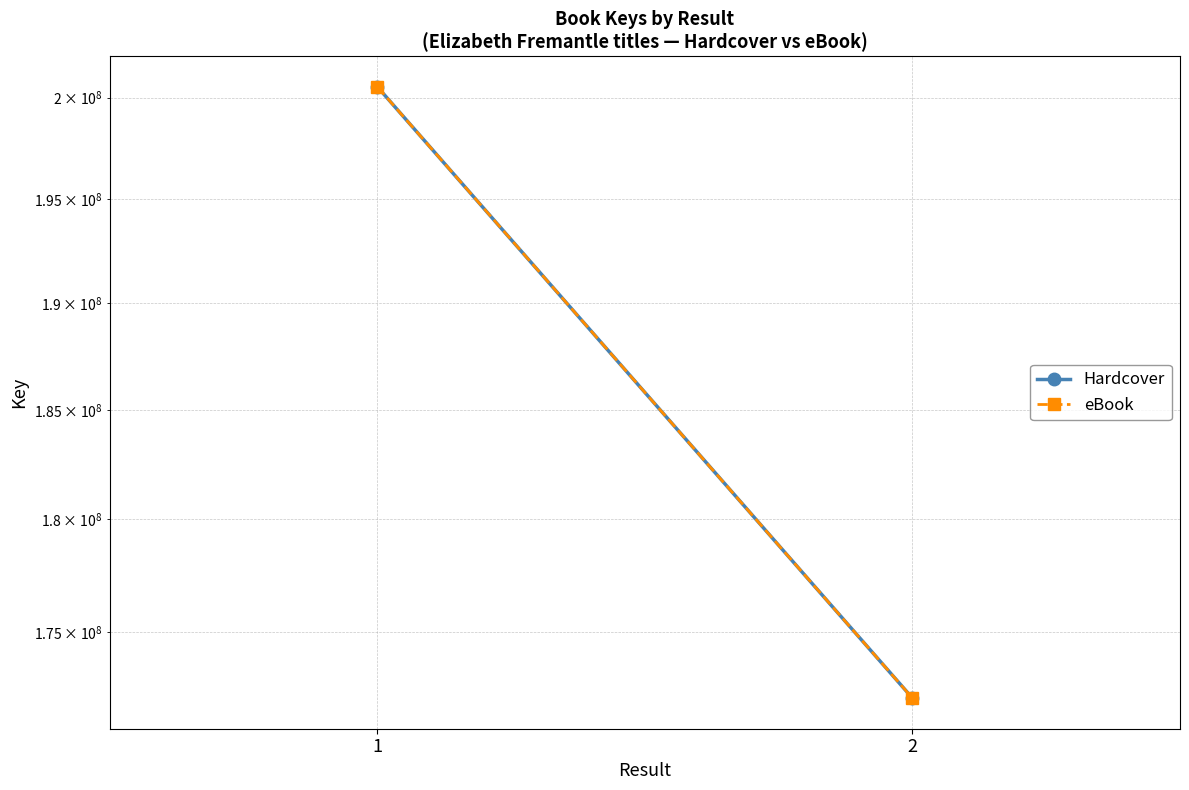

What is the difference between the eBook values at 2 and 1?

28397368